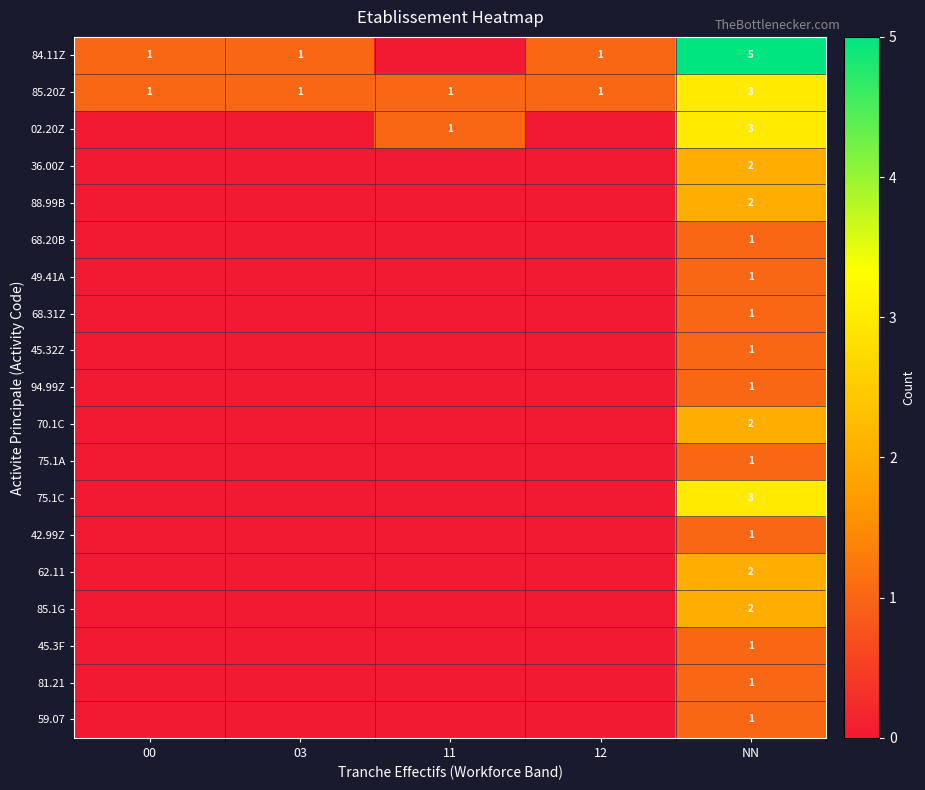

True or false: 84.11Z has a value of 3 at NN.

False